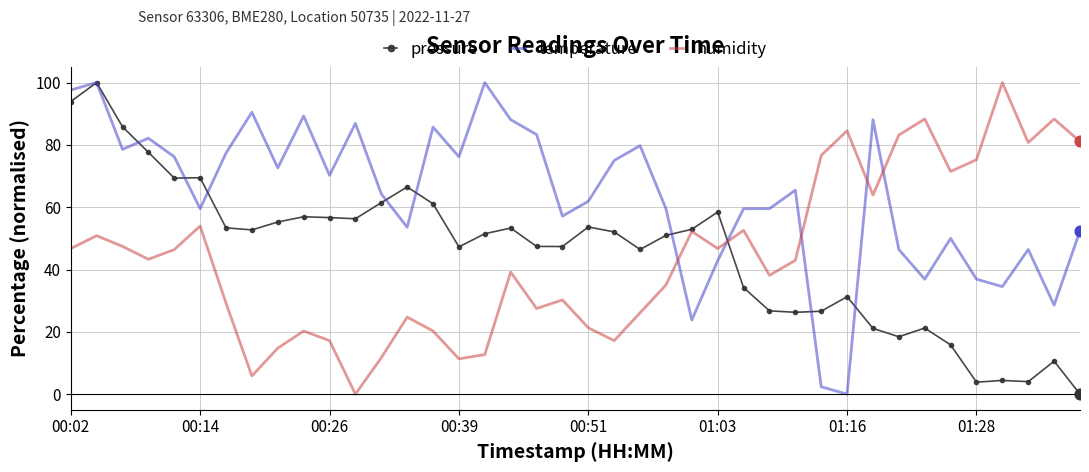

Which series has the largest total across all categories?

temperature